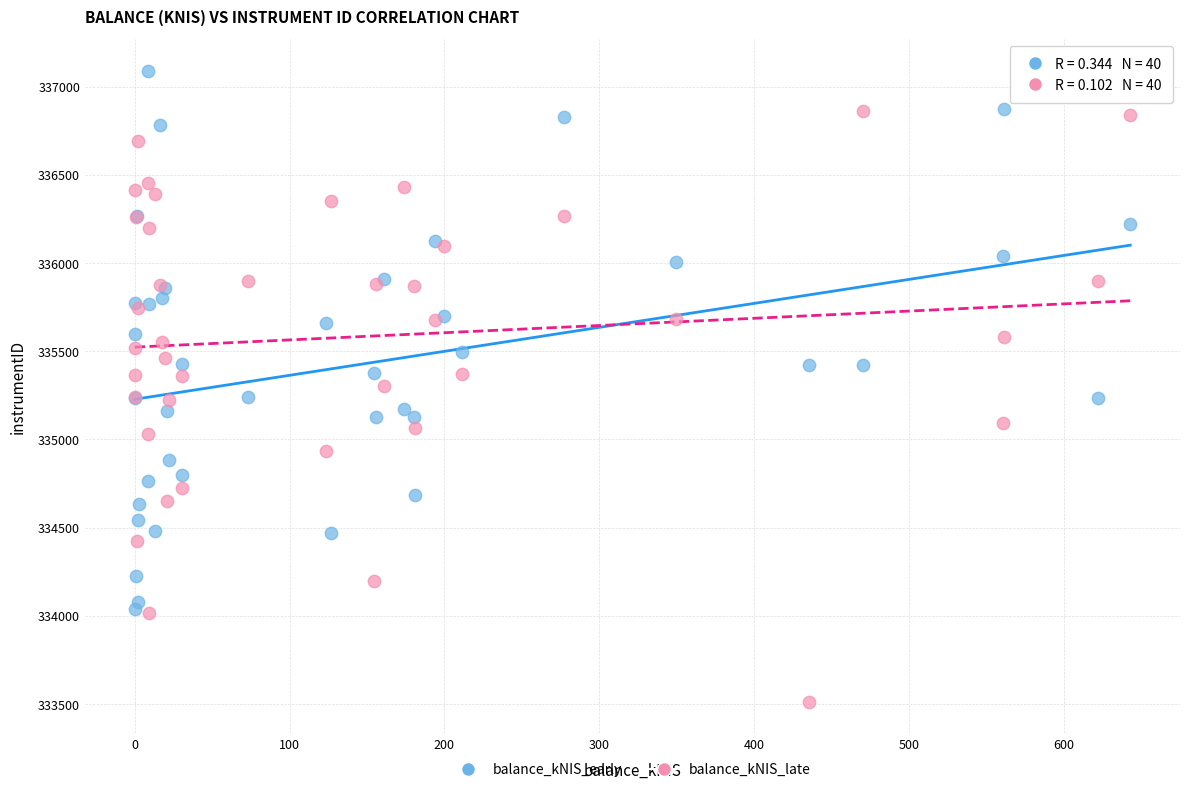

Which series reaches the maximum Y coordinate?

balance_kNIS_early